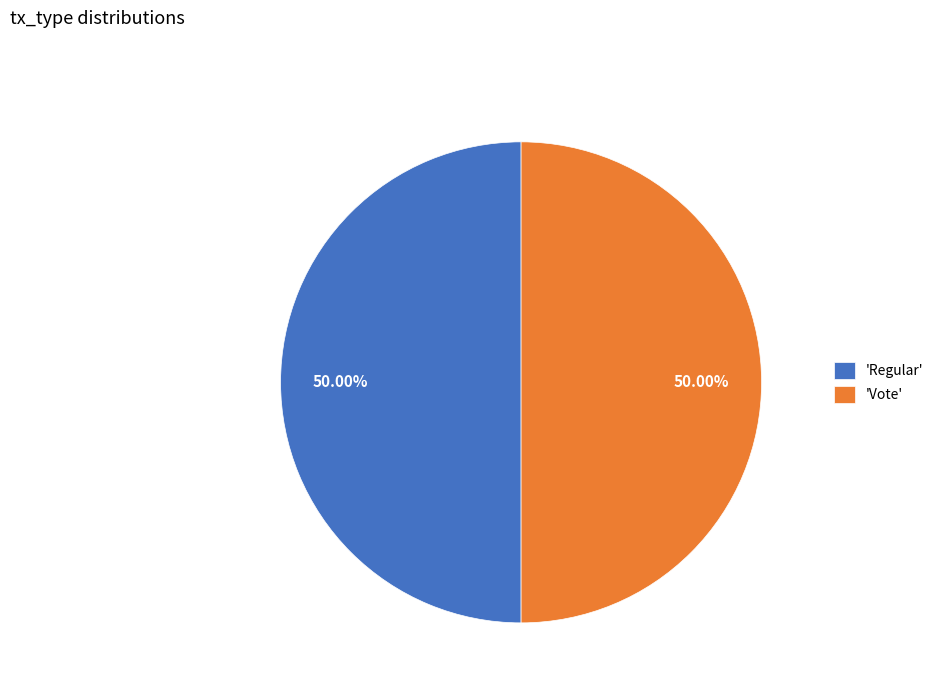

Is the sum of 'Vote' and 'Regular' greater than half?

Yes